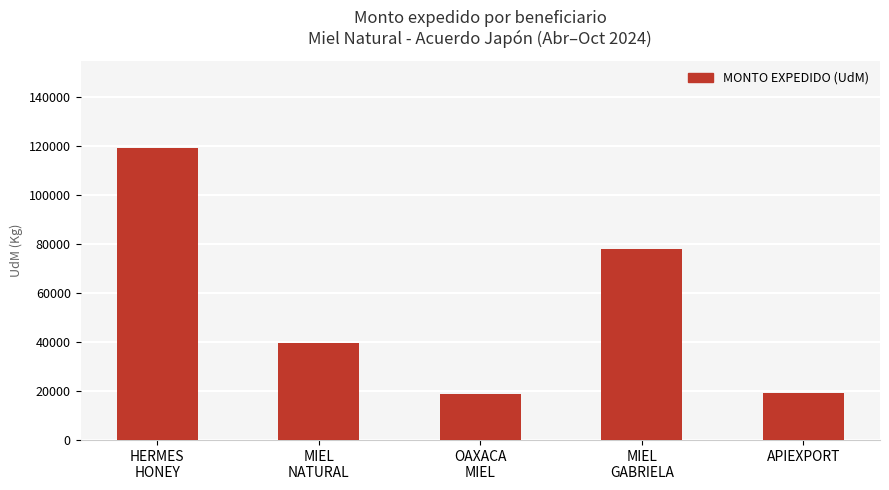

Where is the data nearest to the value 68931?

MIEL
GABRIELA